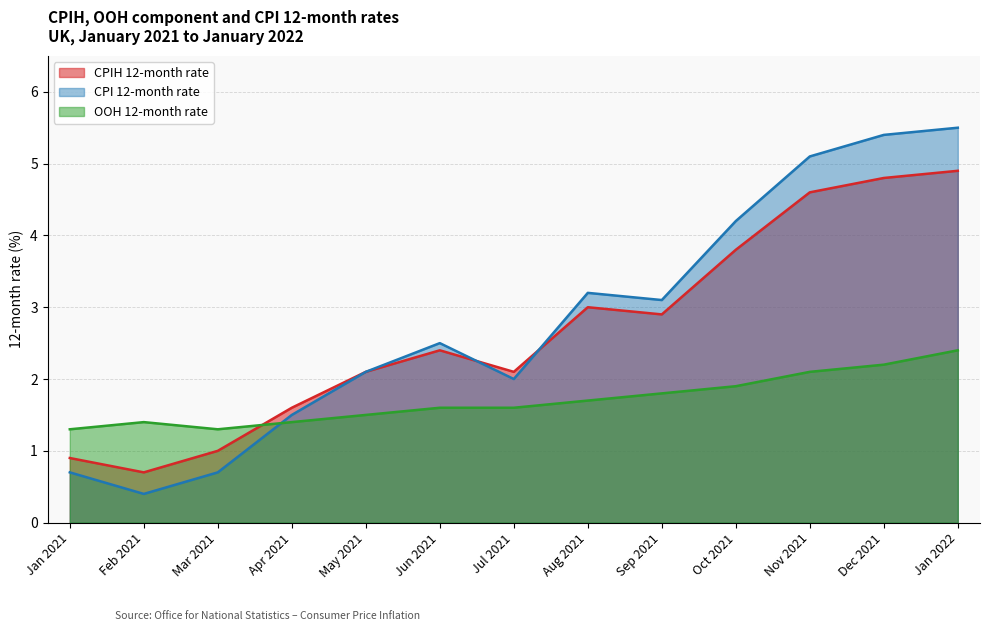

Rank the series by their maximum value, from highest to lowest.

CPI 12-month rate, CPIH 12-month rate, OOH 12-month rate